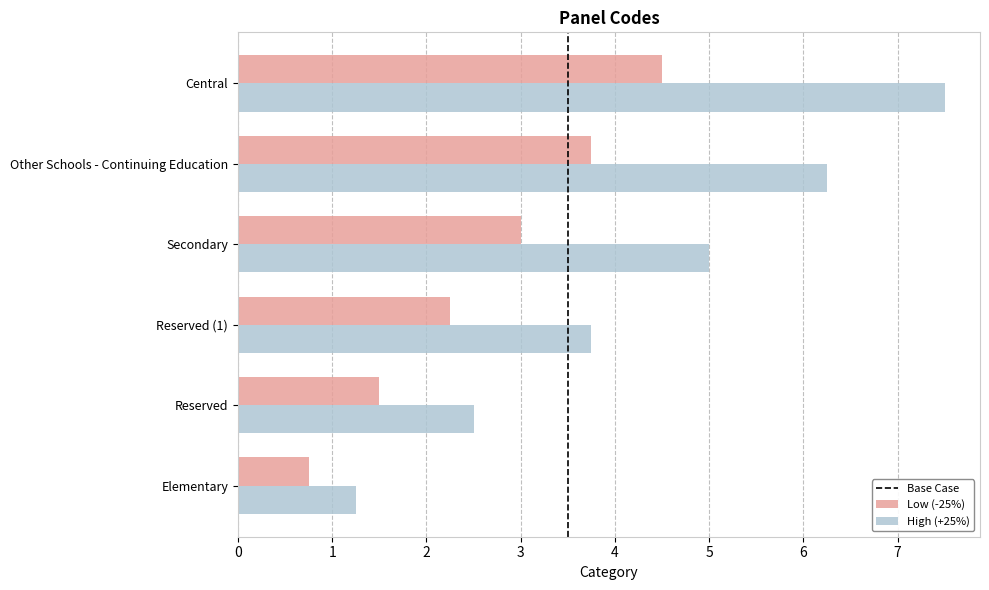

What is the approximate value of High (+25%) at Reserved?

2.5